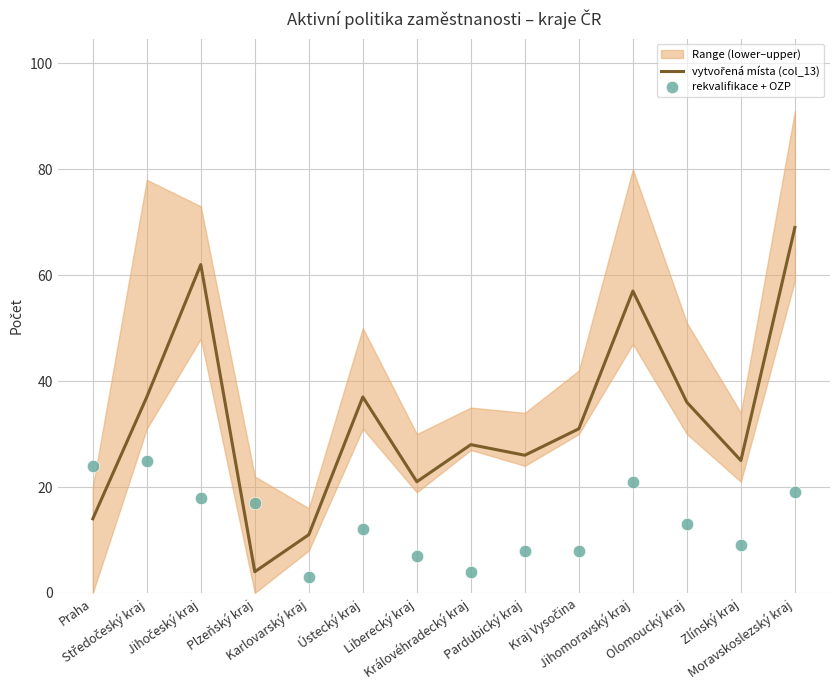

At which category is the sum across all series the highest?

Moravskoslezský kraj